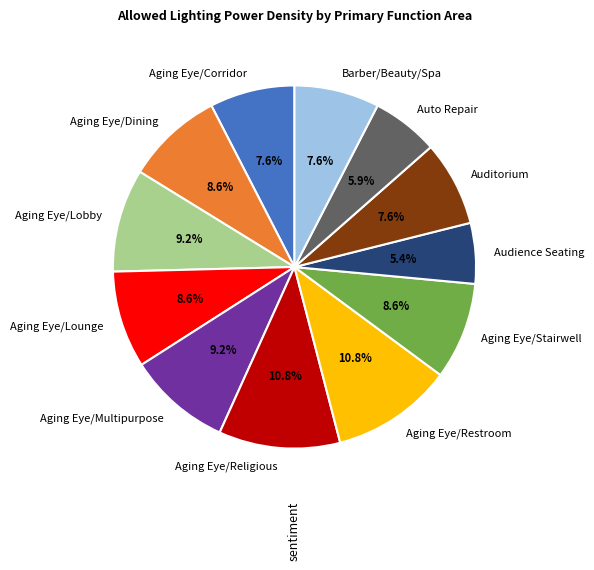

What percentage is the Aging Eye/Restroom slice, to the nearest percent?

11%